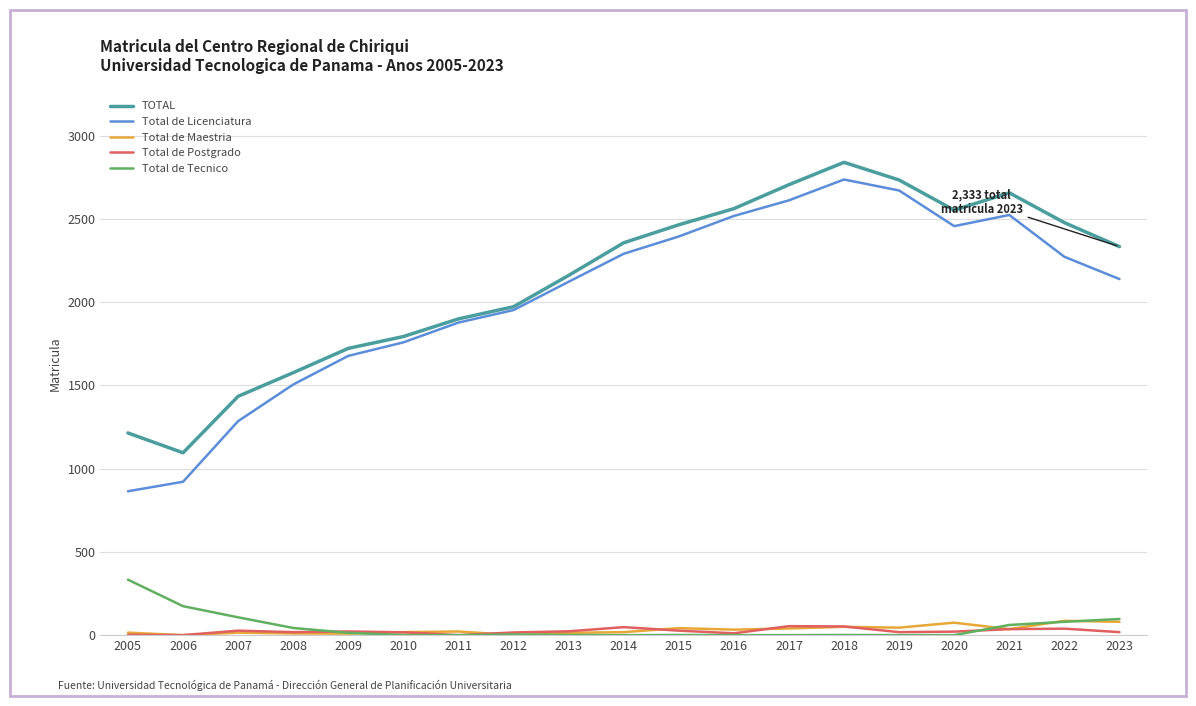

Which category has the highest value in the Total de Tecnico series?

2005